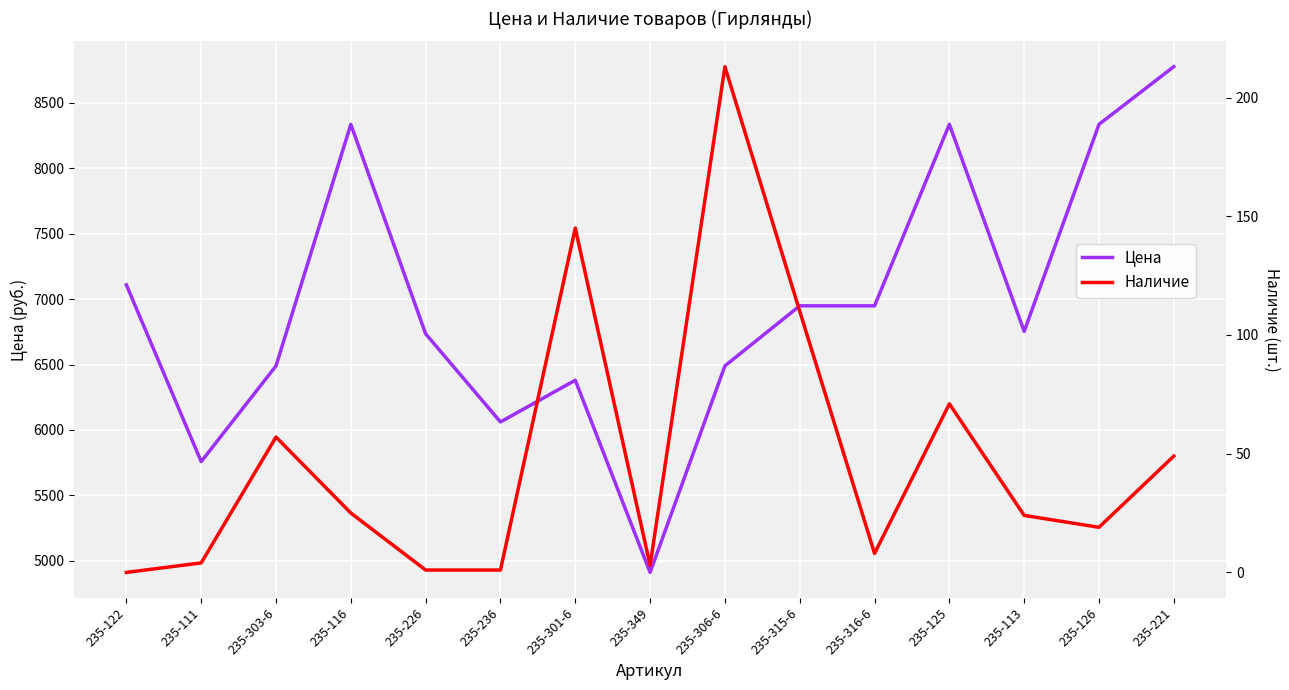

Which series has the widest spread of values?

Цена